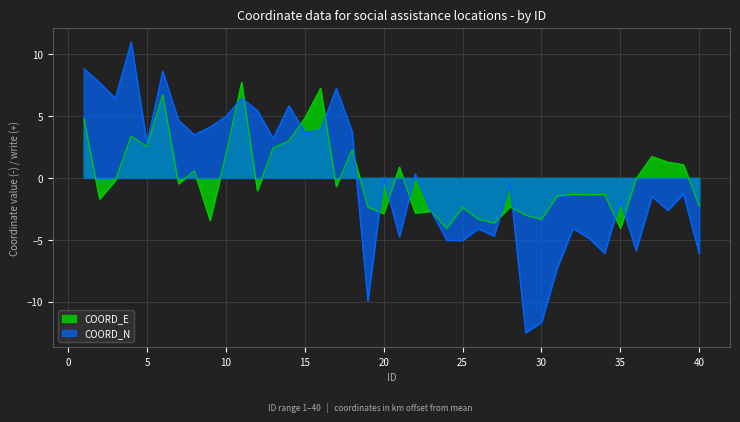

Between 4 and 24, which series saw the biggest shift?

COORD_N